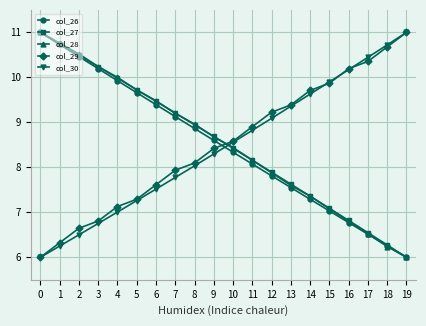

Where do col_26 and col_29 first cross each other?

9 and 10